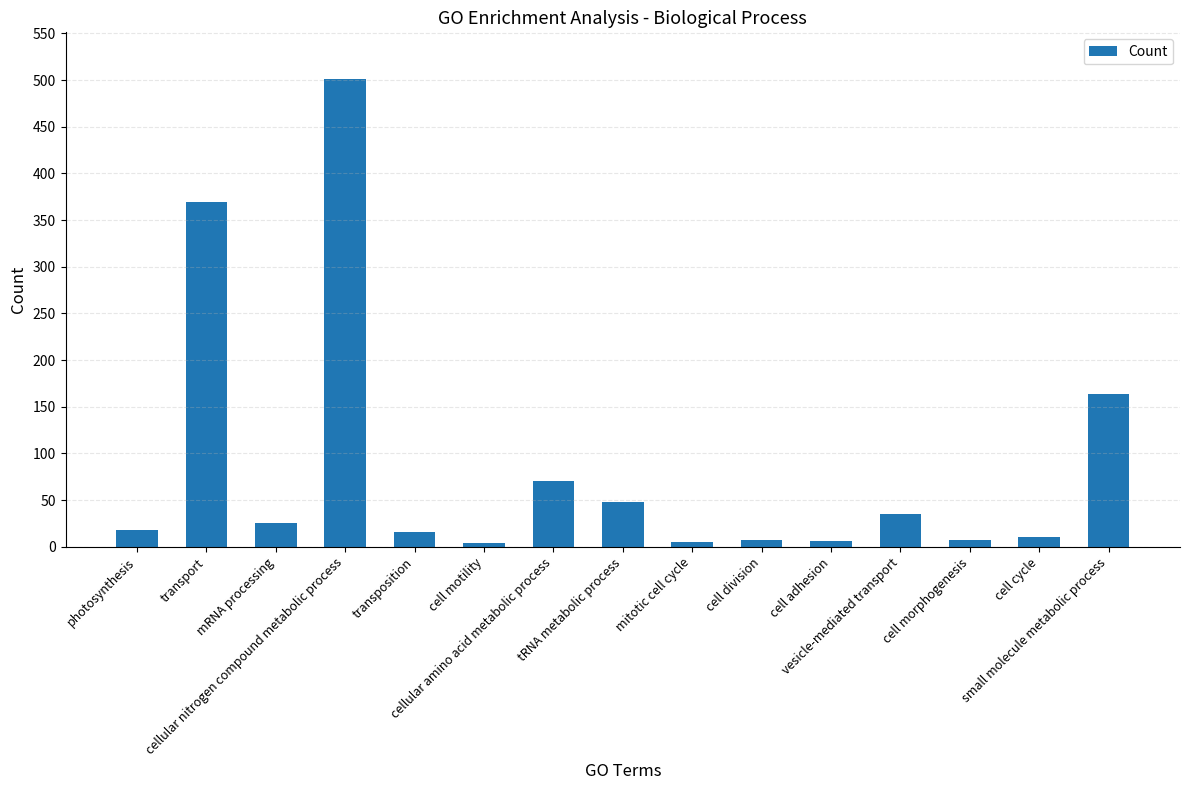

The chart shows a value of 577 at transport. True or false?

False